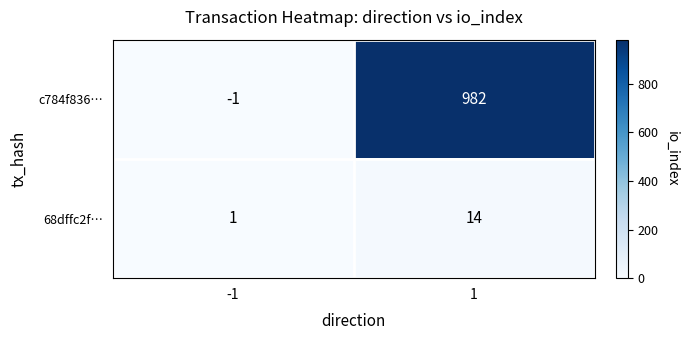

At which category is the sum across all series the highest?

1